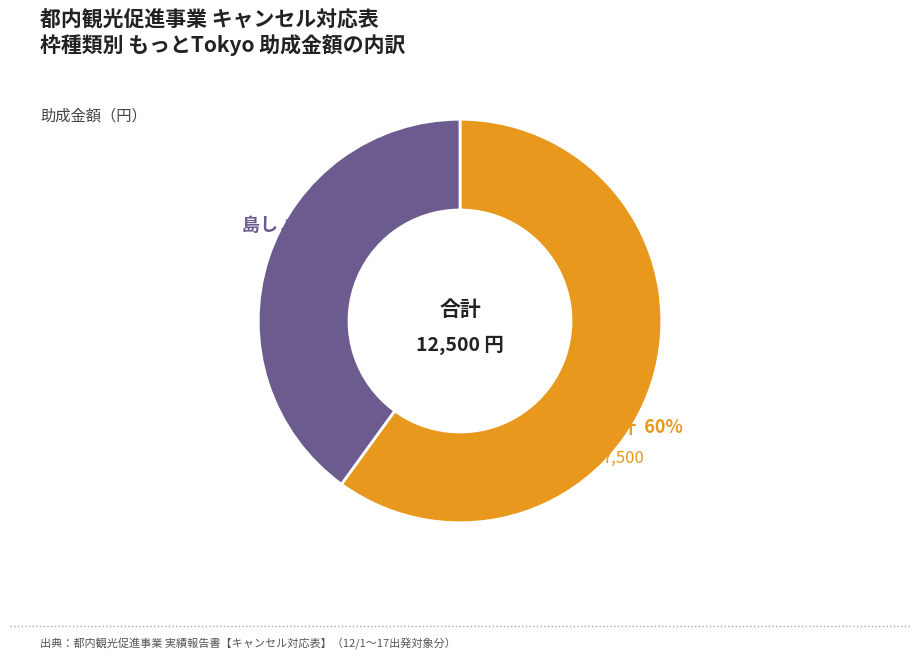

Is there a majority slice in this chart?

Yes